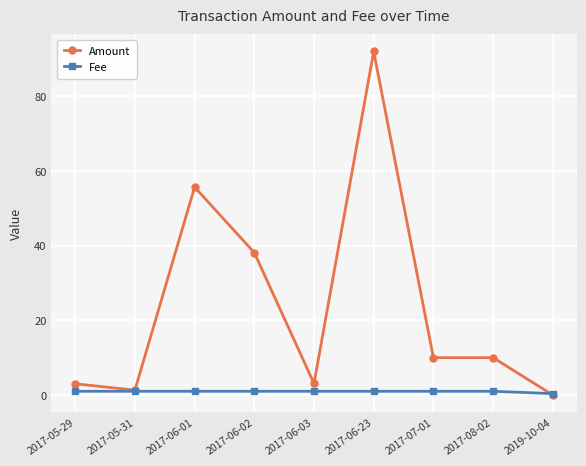

Rank the series by their average value, from highest to lowest.

Amount, Fee